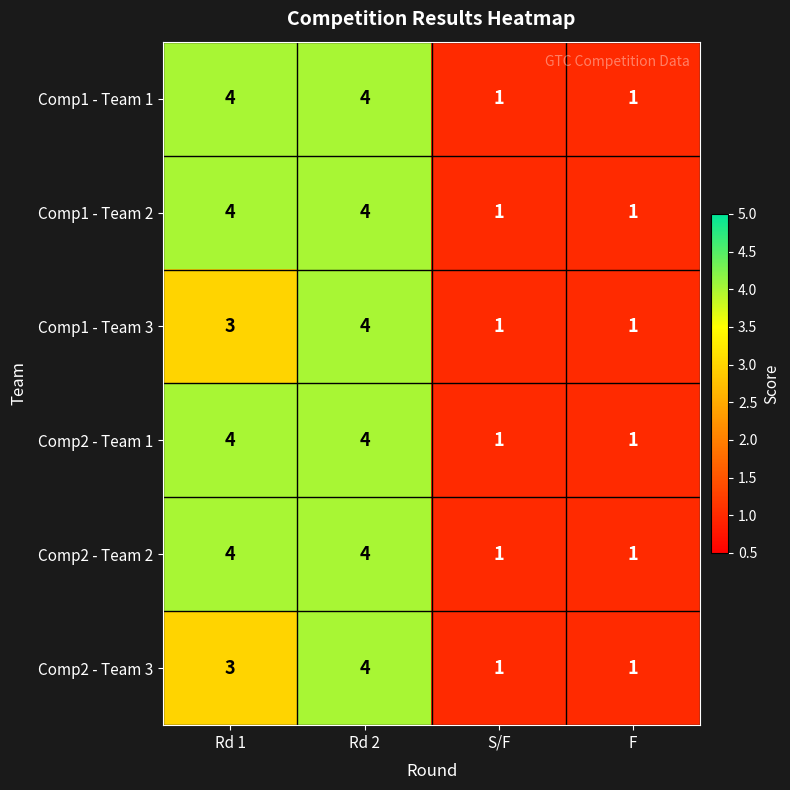

At which category is the sum across all series the highest?

Rd 2